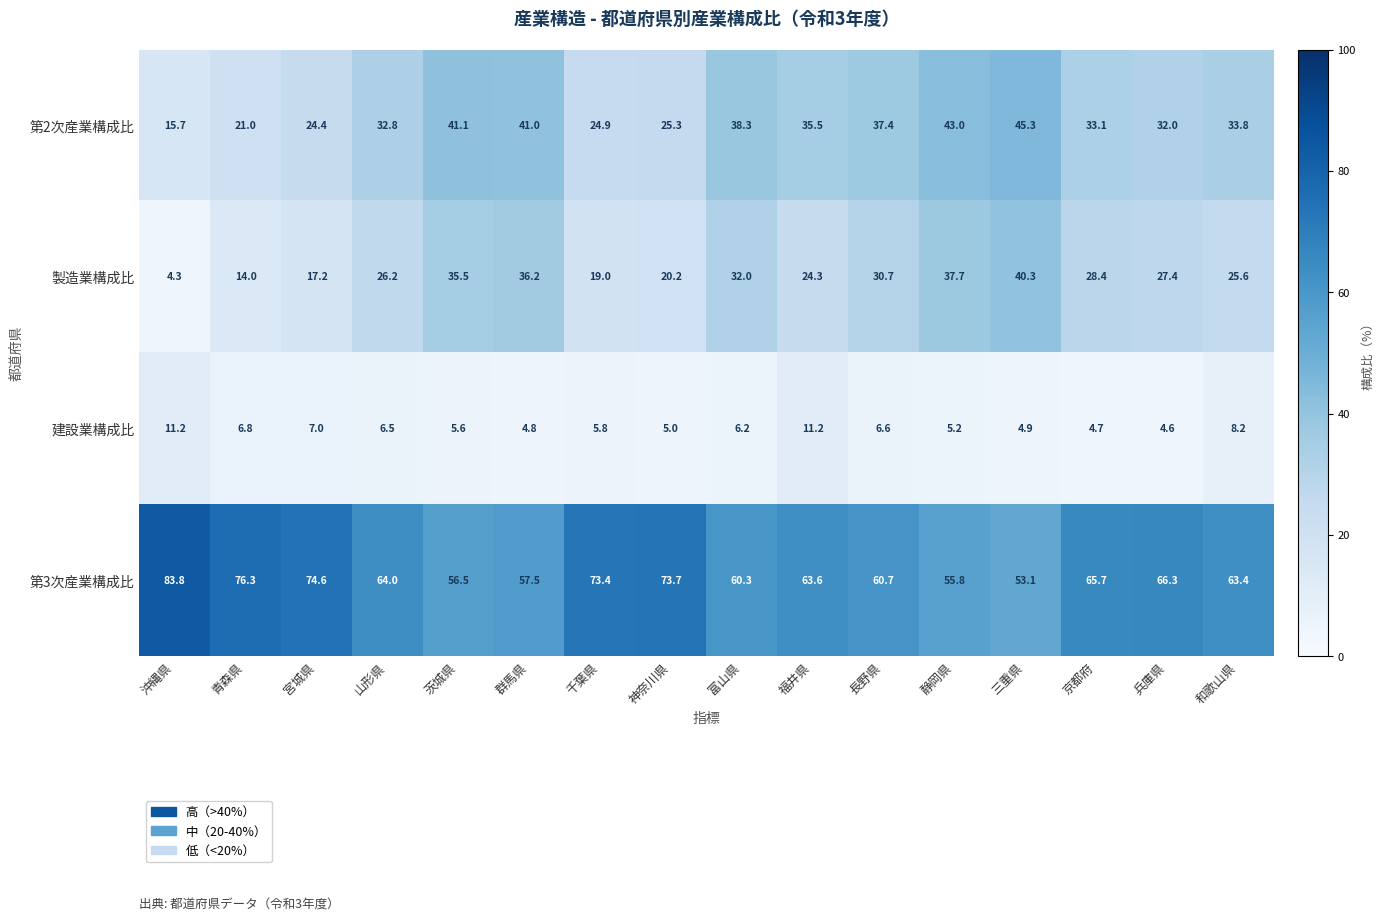

What is the sum of all 第2次産業構成比 values?

524.6